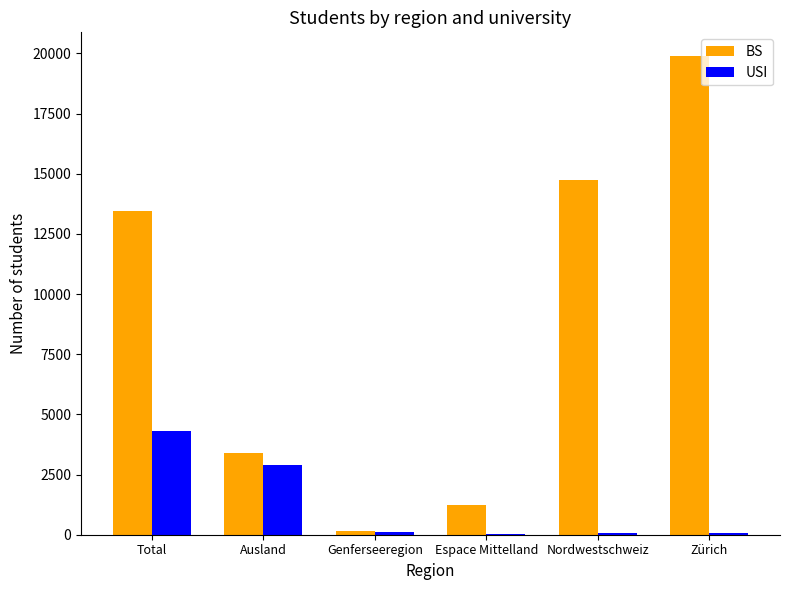

Which series changed the most between Total and Ausland?

BS